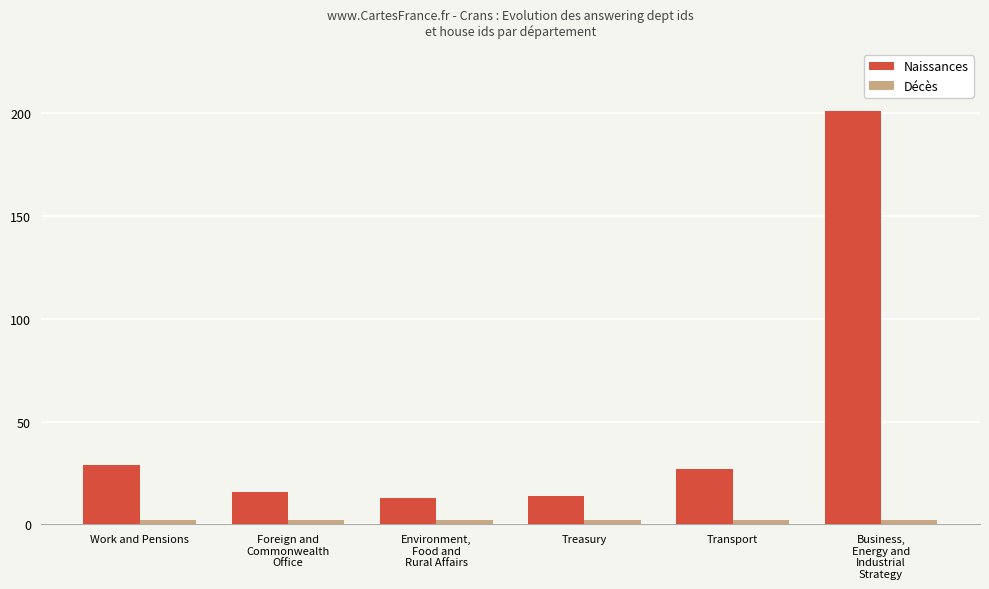

Which series has the largest range (max minus min)?

Naissances